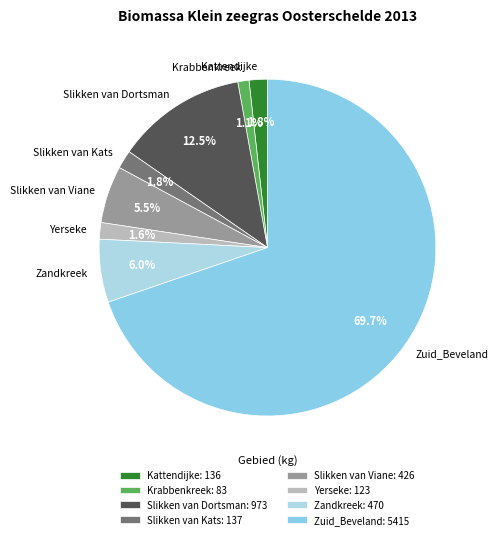

To the nearest percent, what is the average slice percentage?

12%